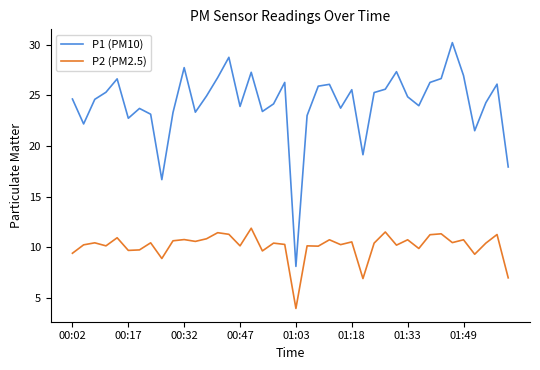

True or false: P2 (PM2.5) has more than 2 points higher than both neighbors.

True